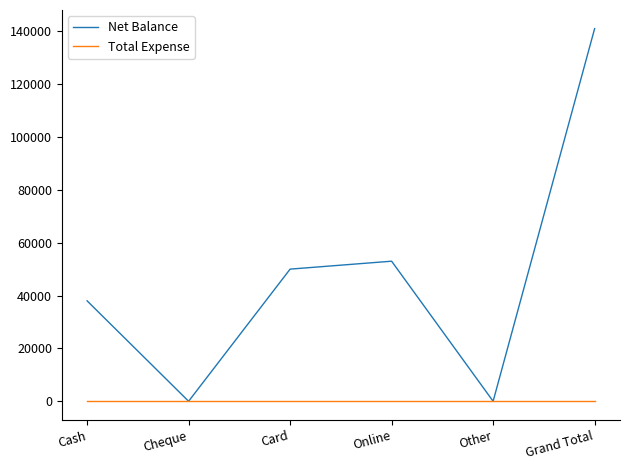

Which series has the largest range (max minus min)?

Net Balance